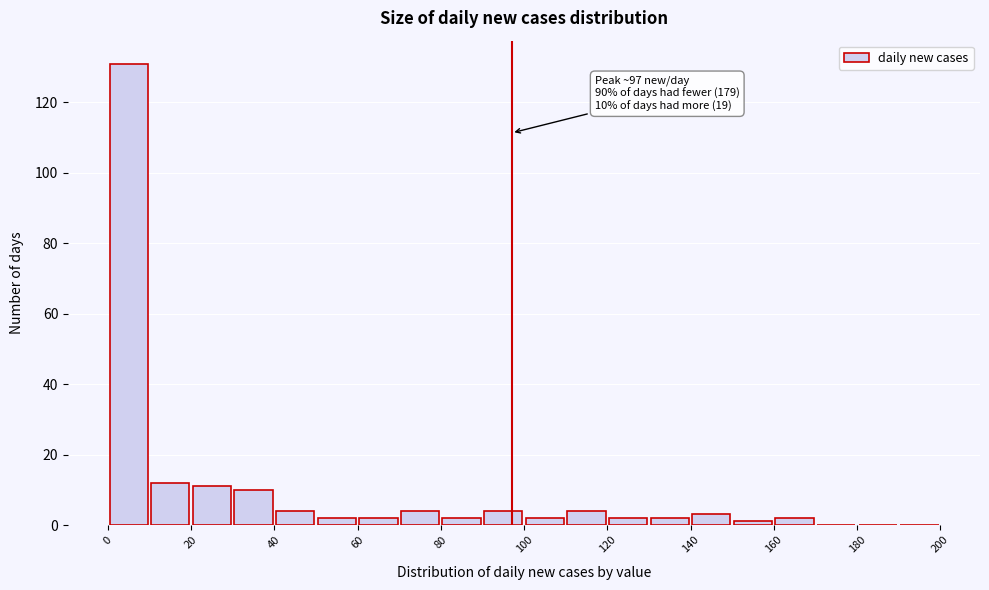

Over which range of the x-axis is the bar tallest?

0 to 10